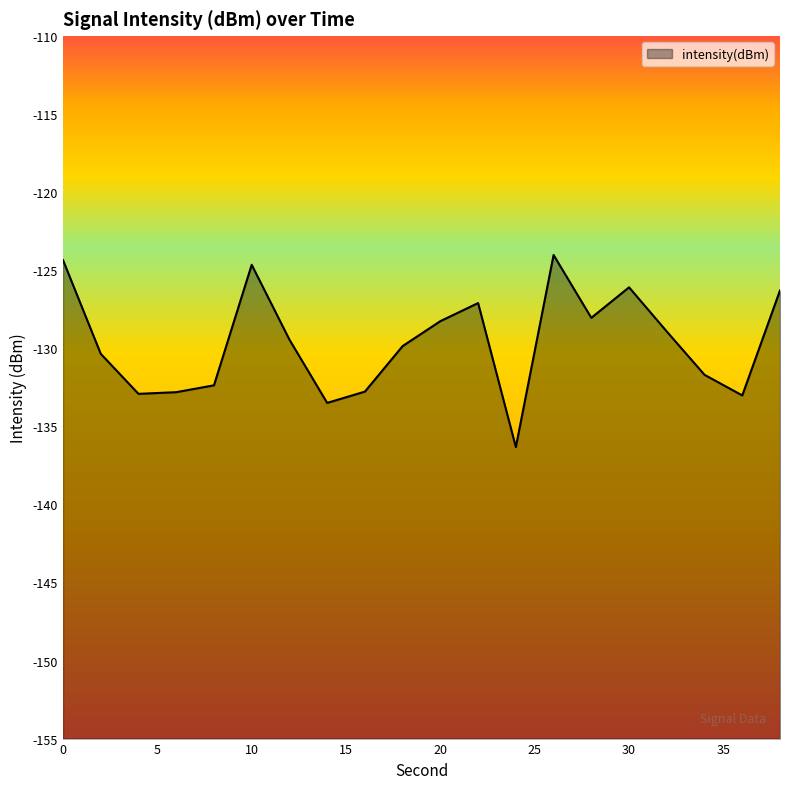

How many series are shown in this chart?

1